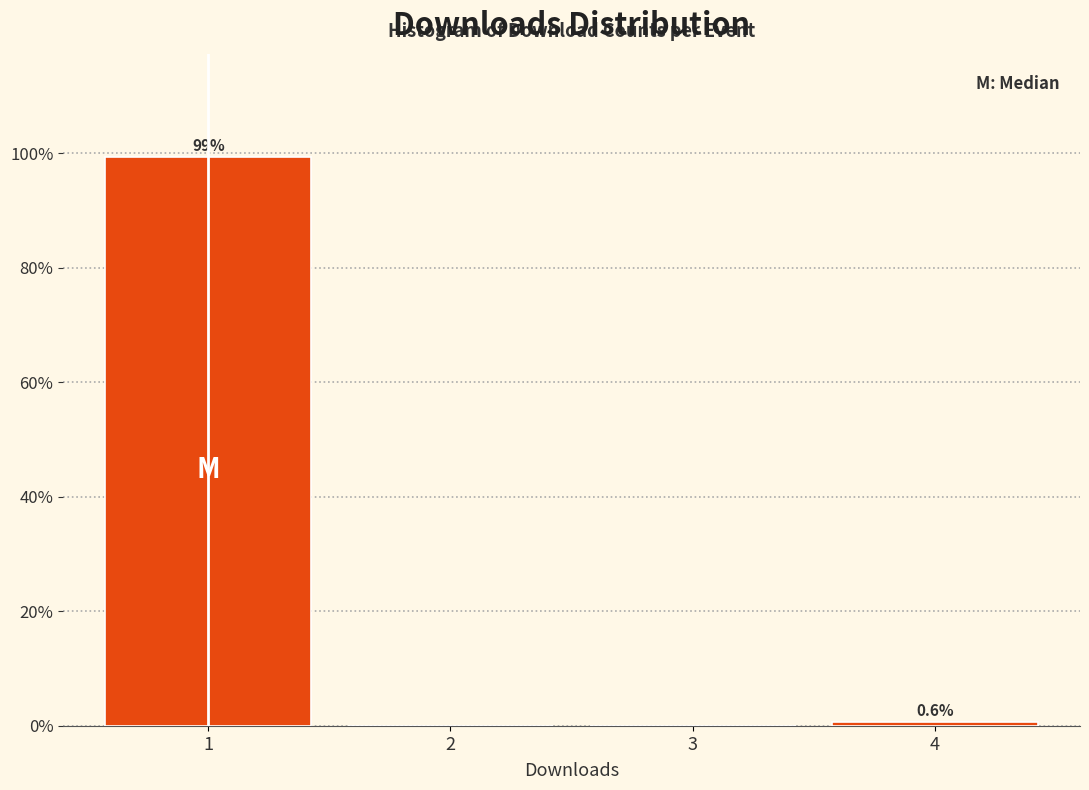

Reading left to right, transcribe all the data shown in this chart.

1=99.4	2=0.0	3=0.0	4=0.6